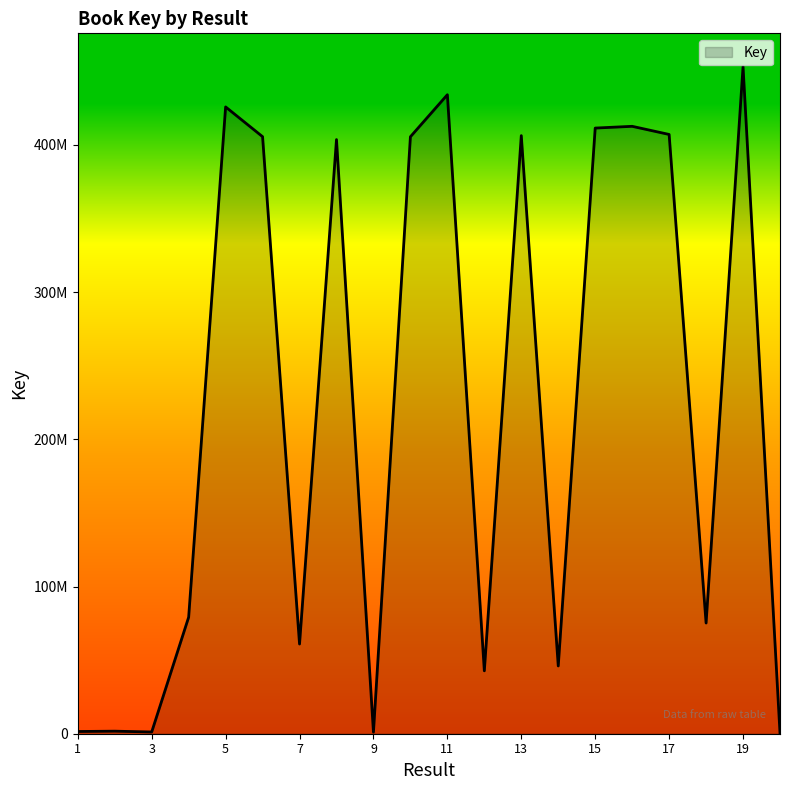

Does the chart display data point markers on the line(s)?

No